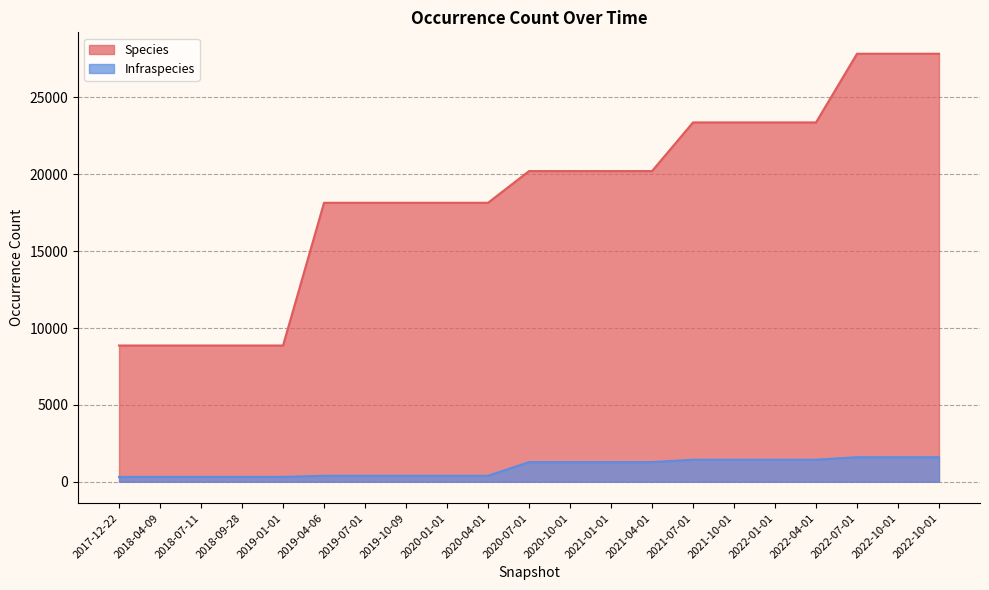

Reading right to left, list all the values displayed in this chart.

Species: 2022-10-01=27843	2022-10-01=27843	2022-07-01=27843	2022-04-01=23375	2022-01-01=23375	2021-10-01=23375	2021-07-01=23375	2021-04-01=20210	2021-01-01=20210	2020-10-01=20210	2020-07-01=20210	2020-04-01=18148	2020-01-01=18148	2019-10-09=18148	2019-07-01=18148	2019-04-06=18148	2019-01-01=8864	2018-09-28=8864	2018-07-11=8864	2018-04-09=8864	2017-12-22=8864
Infraspecies: 2022-10-01=1598	2022-10-01=1598	2022-07-01=1598	2022-04-01=1434	2022-01-01=1434	2021-10-01=1434	2021-07-01=1434	2021-04-01=1279	2021-01-01=1279	2020-10-01=1279	2020-07-01=1279	2020-04-01=390	2020-01-01=390	2019-10-09=390	2019-07-01=390	2019-04-06=390	2019-01-01=316	2018-09-28=316	2018-07-11=316	2018-04-09=316	2017-12-22=316